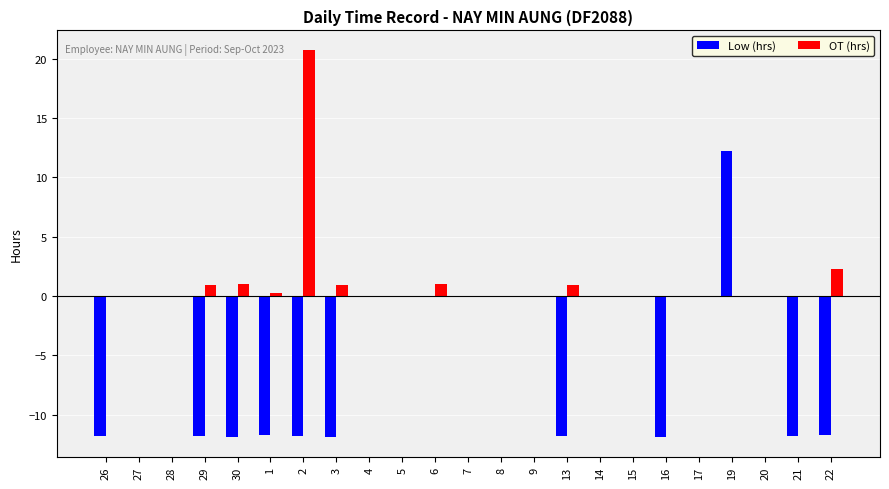

Are the bars grouped side by side (vs. stacked)?

Yes